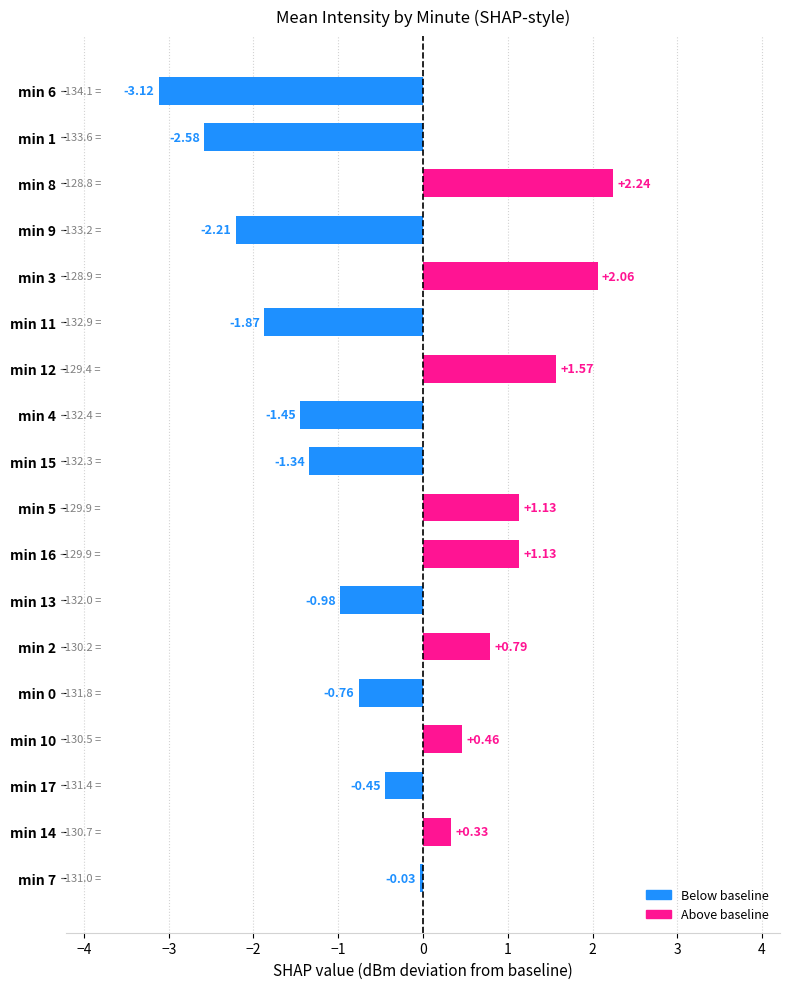

What is the difference between the values at min 7 and min 15?

1.3